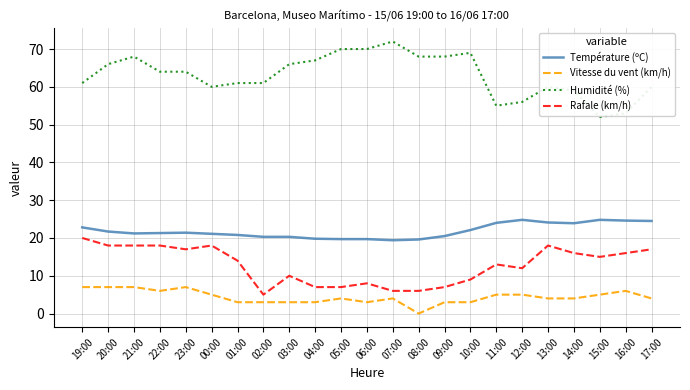

True or false: Rafale (km/h) and Vitesse du vent (km/h) intersect in this chart.

False